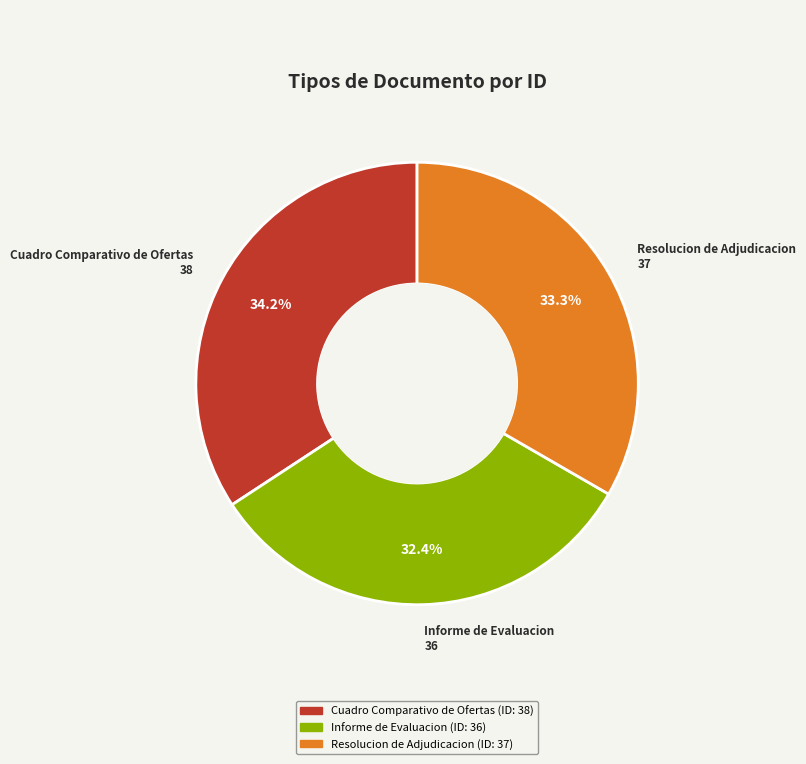

Does any single category account for the majority?

No